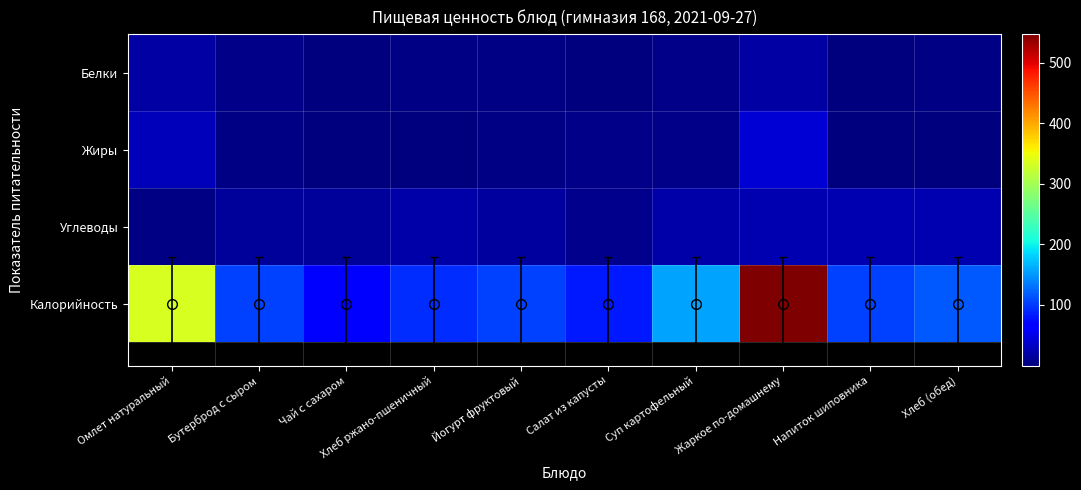

Which series changed the most between Салат из капусты and Хлеб (обед)?

Калорийность